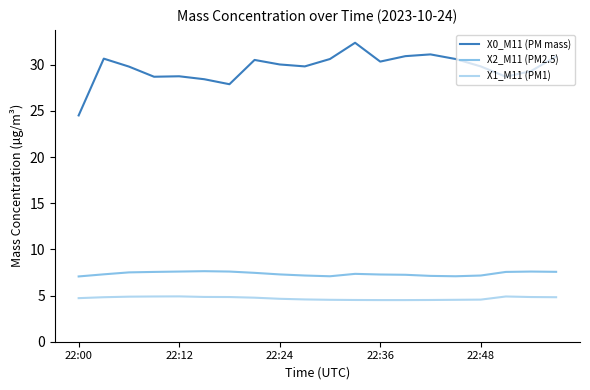

True or false: X1_M11 (PM1) and X0_M11 (PM mass) intersect in this chart.

False